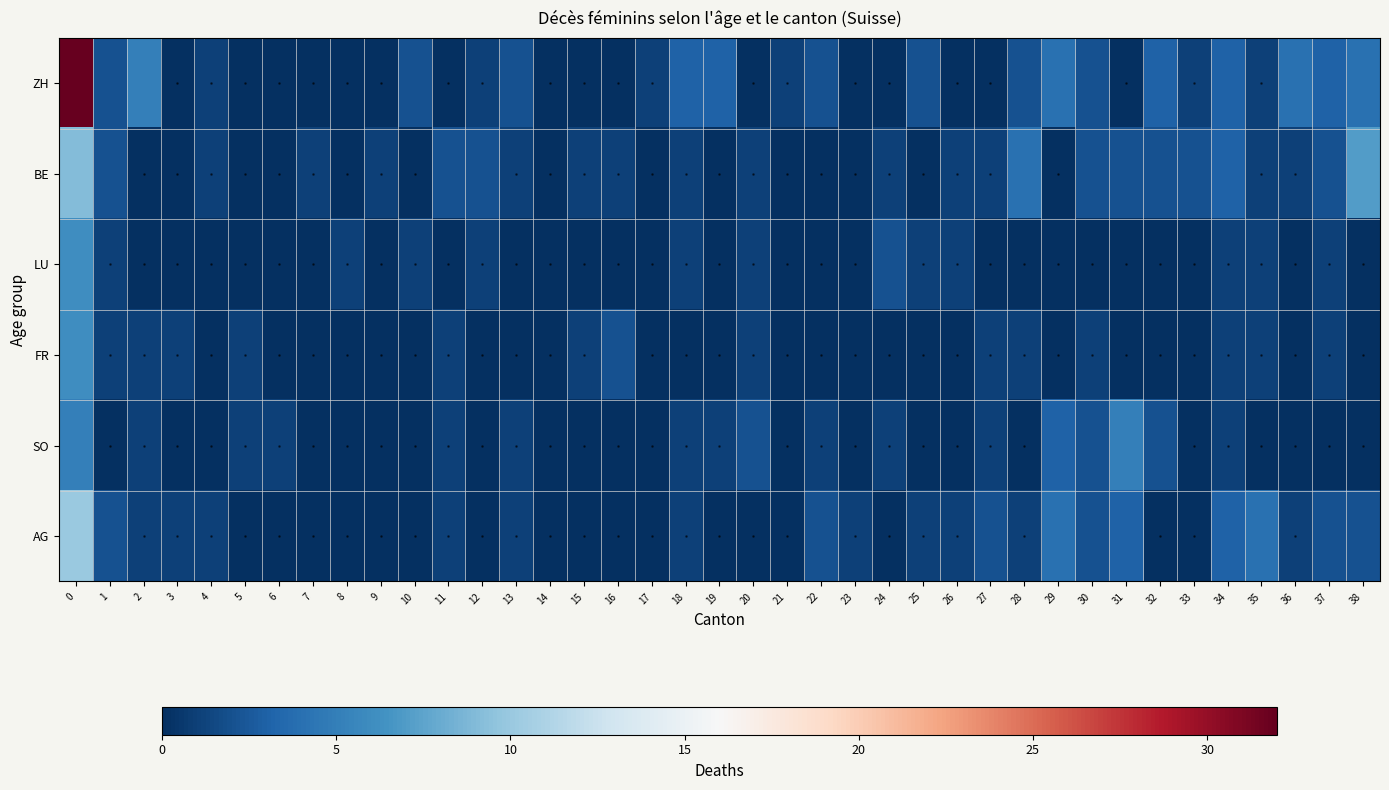

At 36, list the series in order from largest to smallest.

ZH, BE, AG, LU, FR, SO